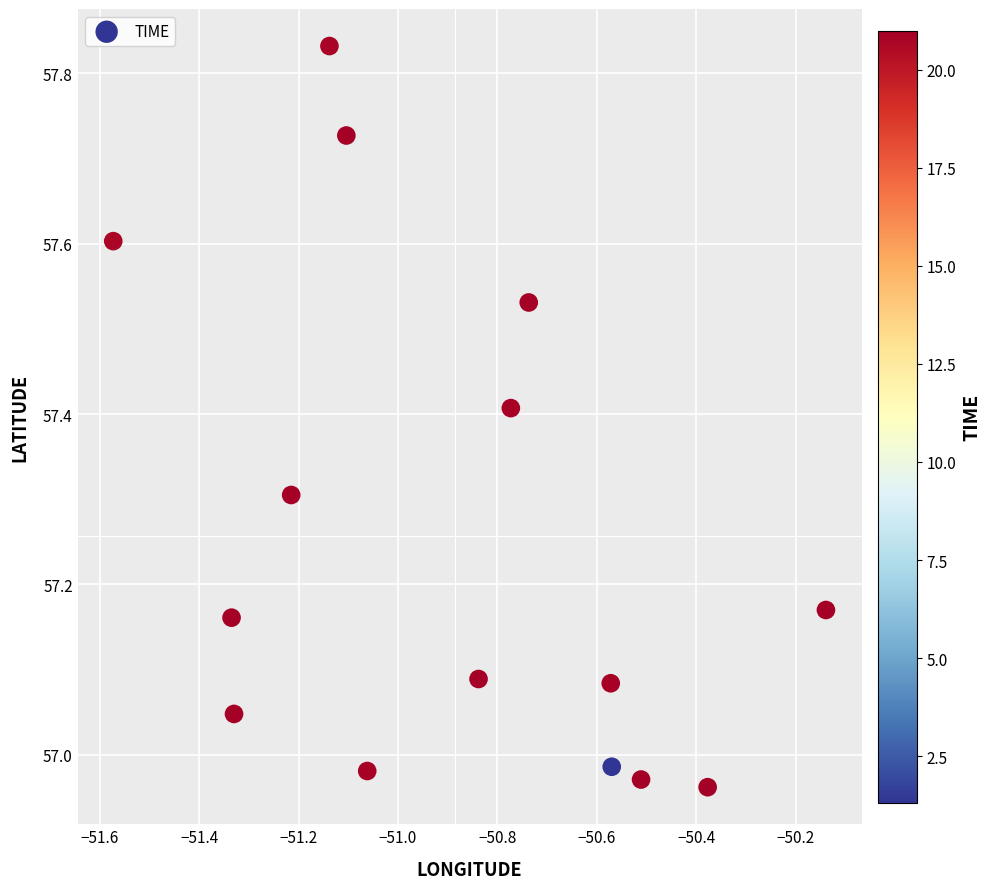

What is the range of Y values (max minus min)?

0.9